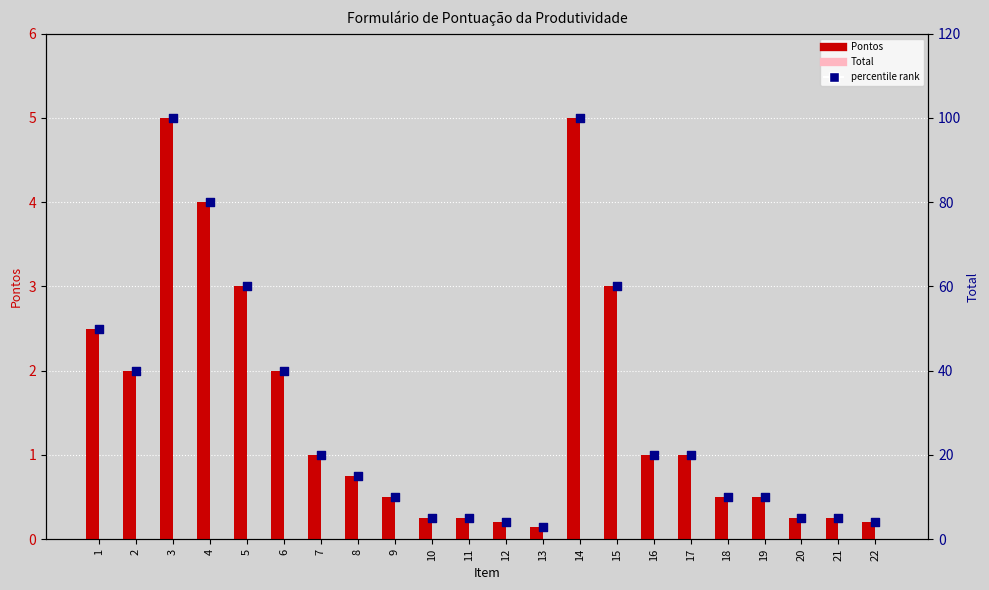

Which series has the largest total across all categories?

percentile rank